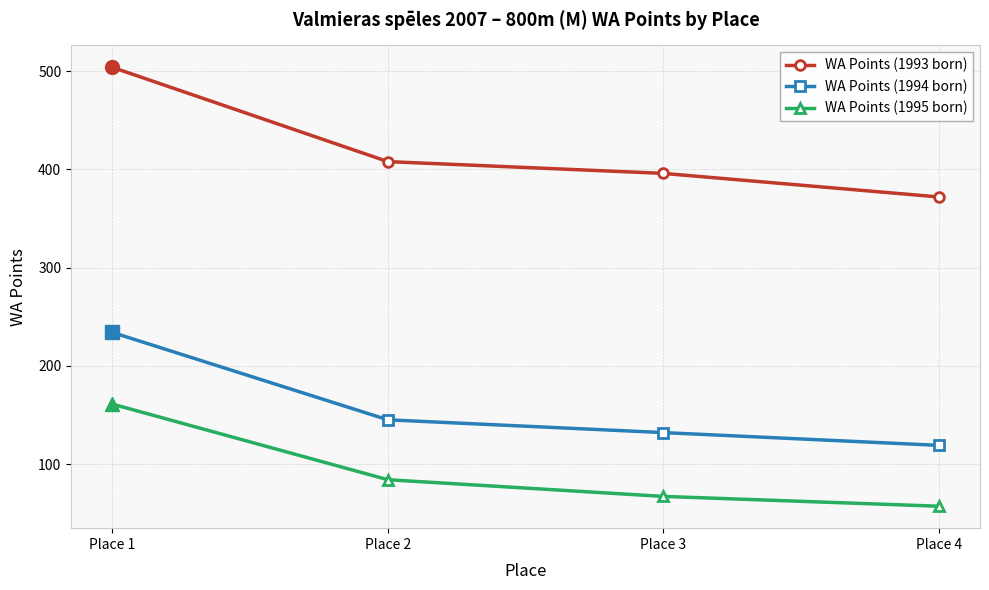

Which category has the highest value across all series?

Place 1